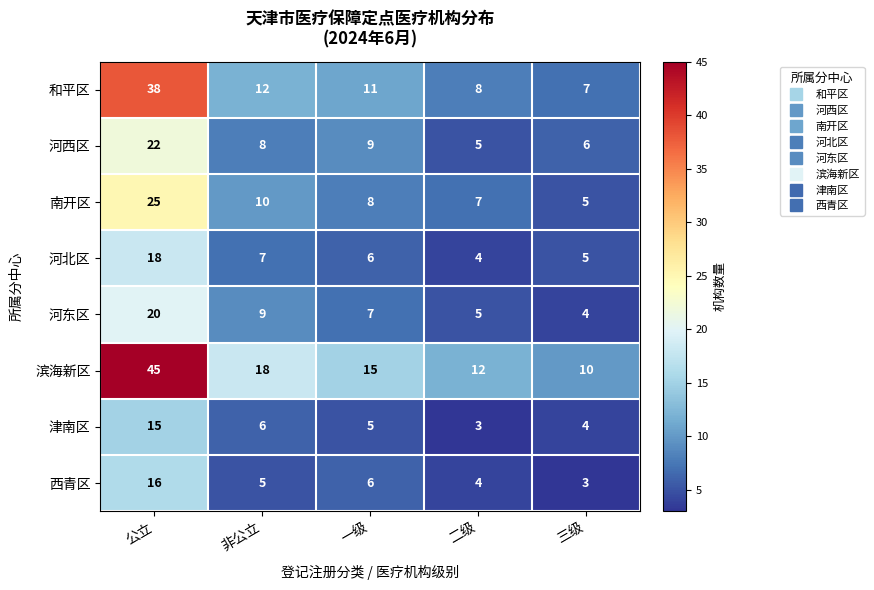

What is the difference between the highest and lowest values at 一级?

10